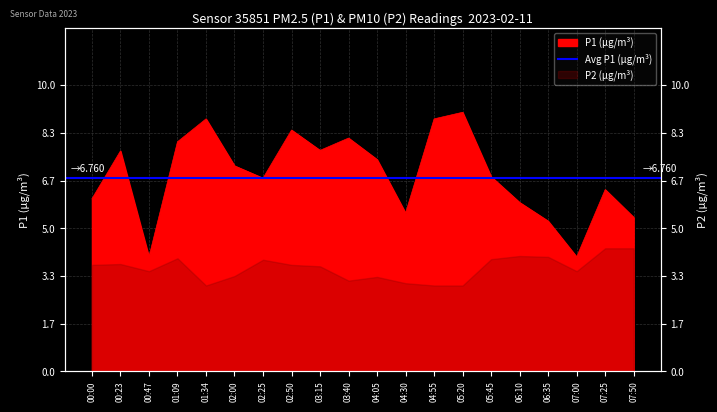

True or false: the data shows 12.1 at 04:55.

False